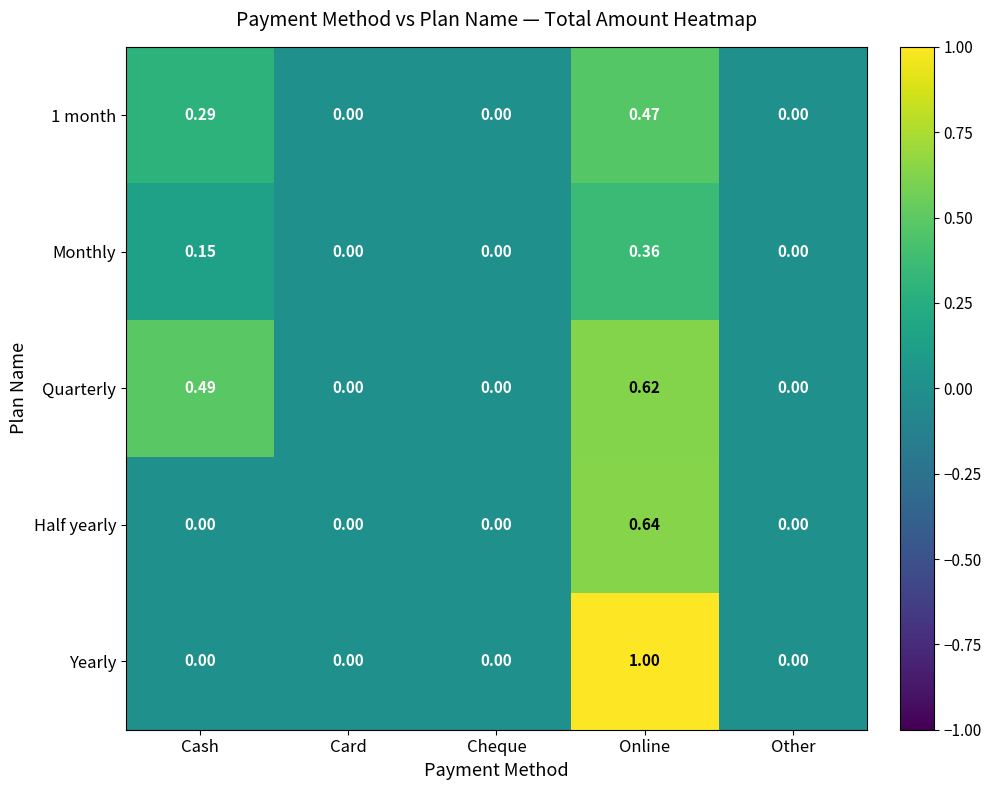

Which series changed the most between Cash and Card?

Quarterly